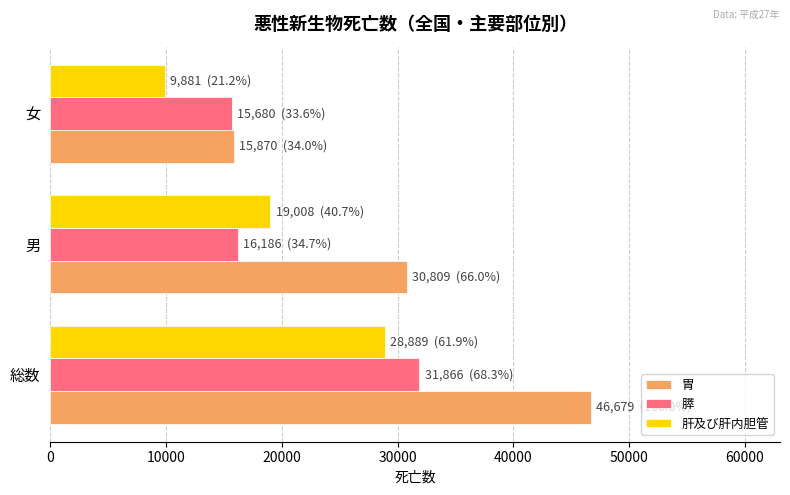

Rank the series by their maximum value, from lowest to highest.

肝及び肝内胆管, 膵, 胃